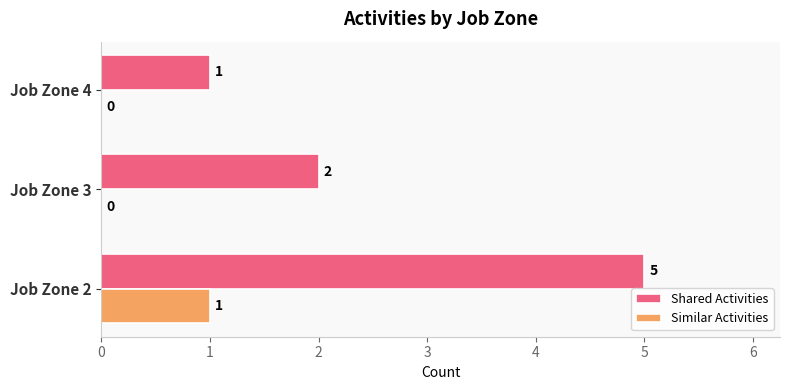

Which category has the highest value in the Shared Activities series?

Job Zone 2